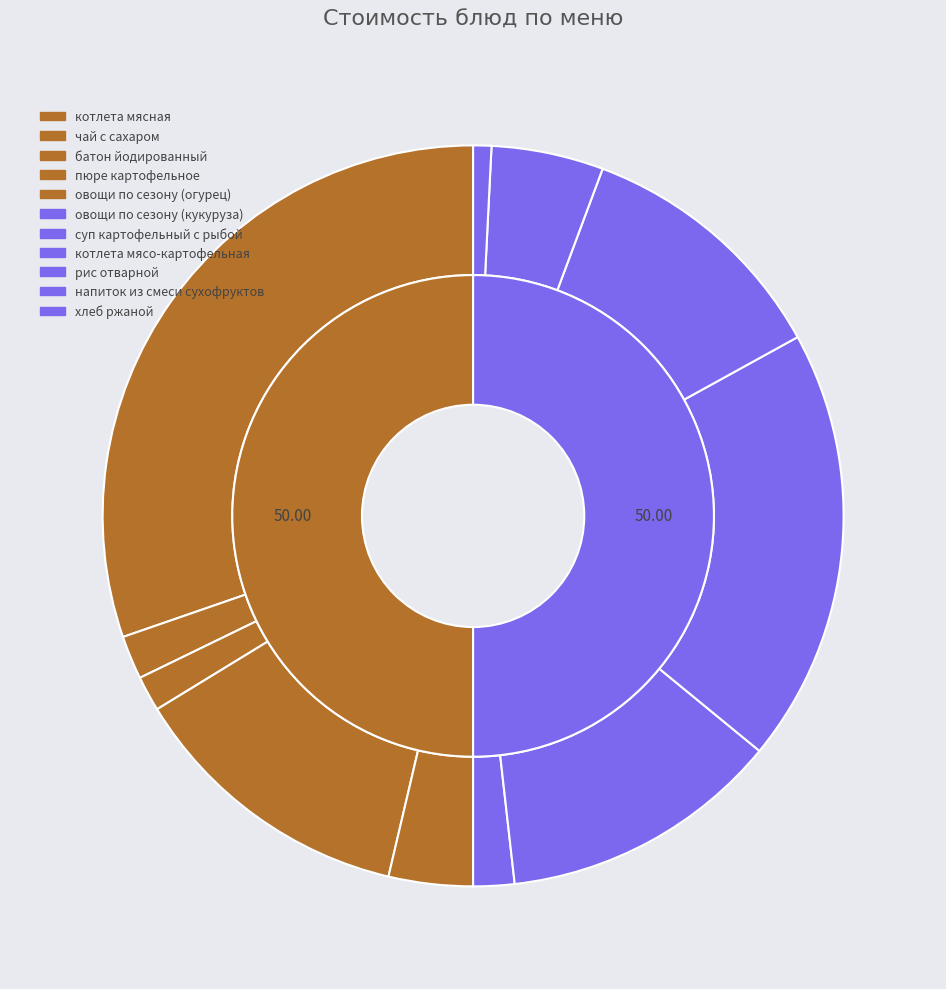

The хлеб ржаной slice represents 11% of the pie. True or false?

False